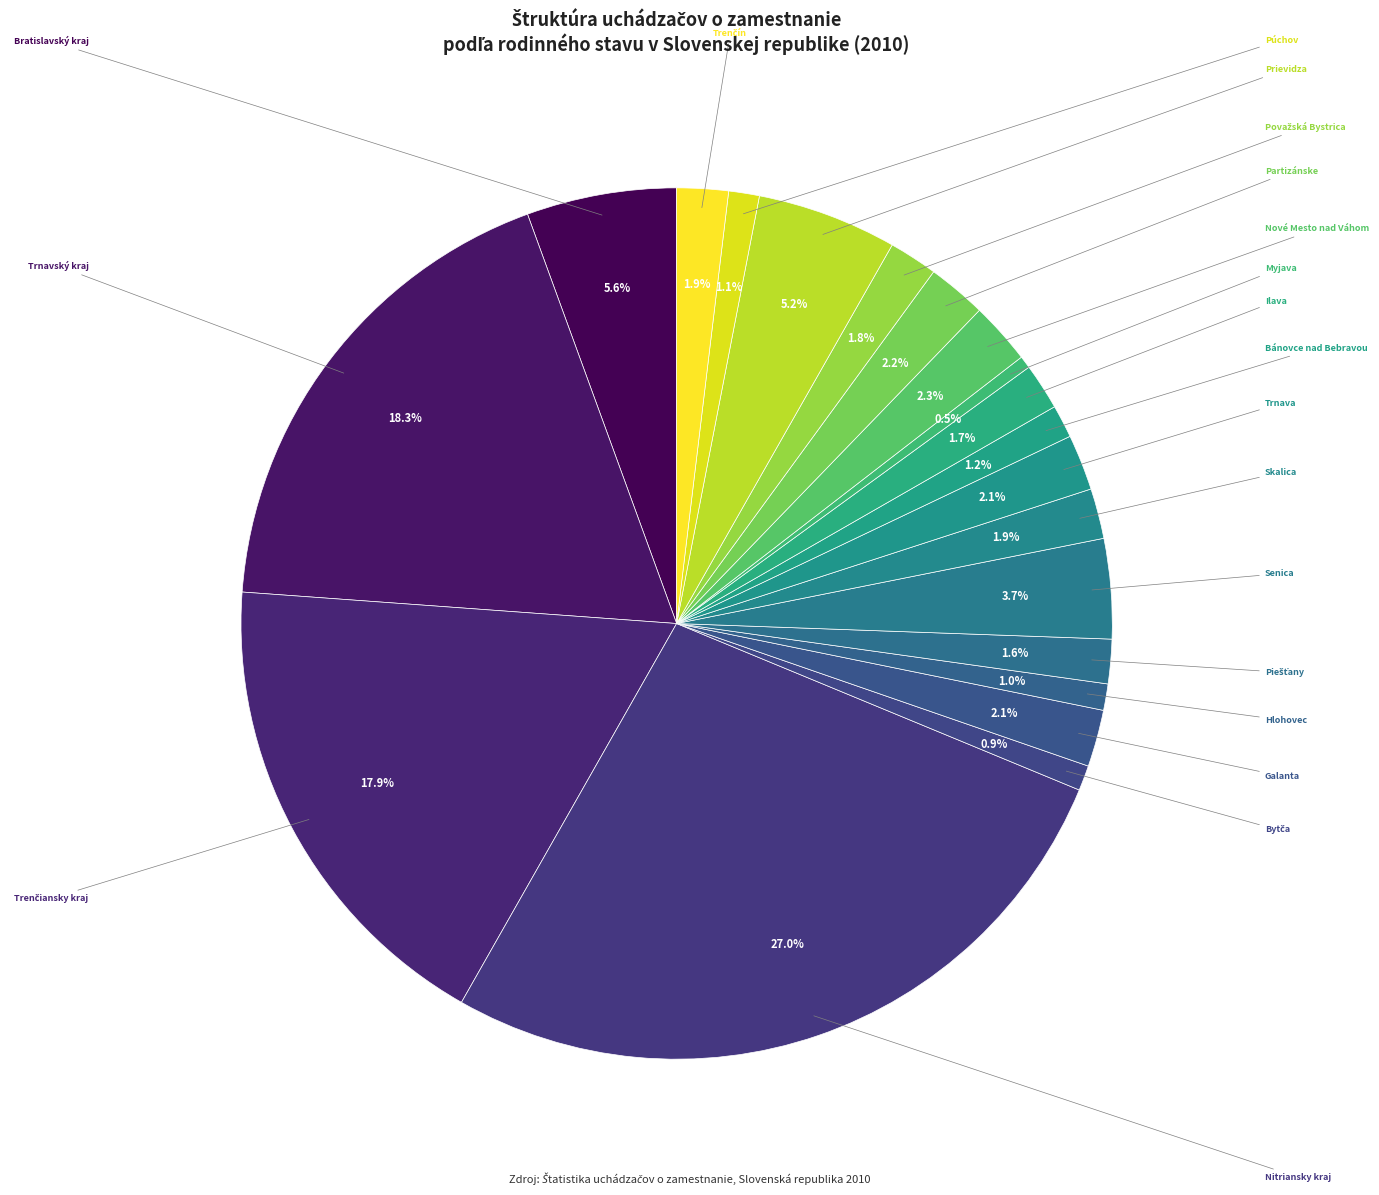

Count the number of slices in the pie.

20